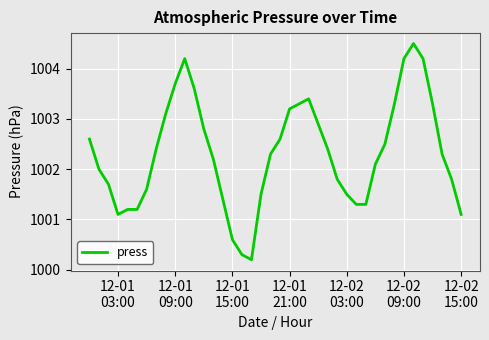

What is the smallest value displayed?

1000.2